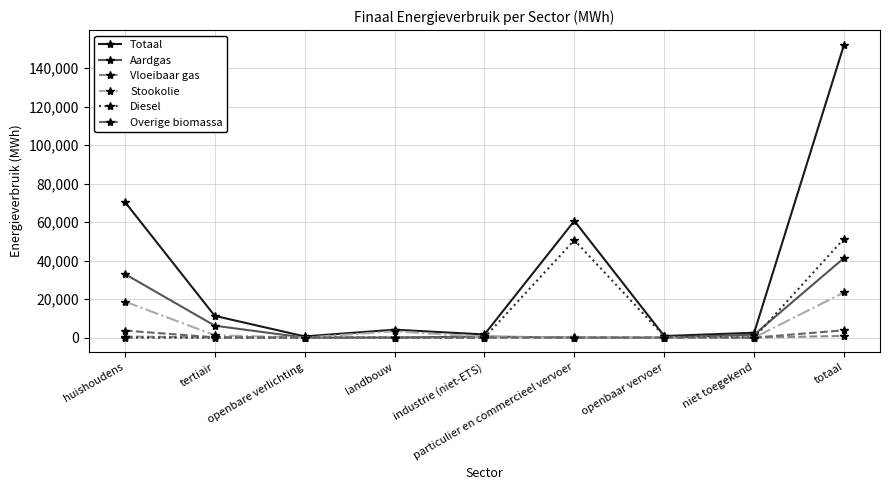

Which series changed the most between landbouw and totaal?

Totaal